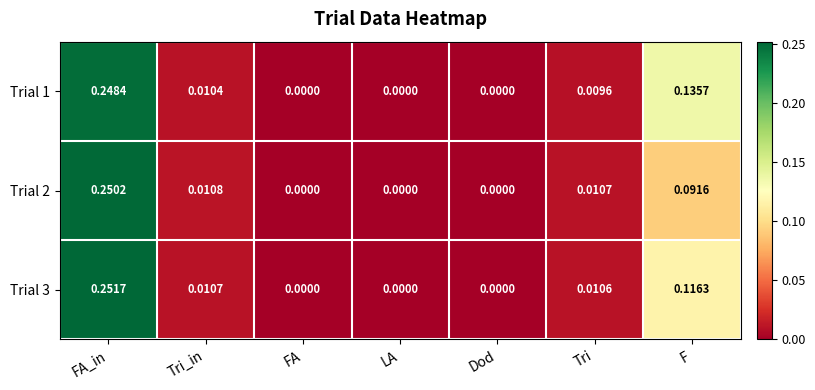

Which category has the highest value across all series?

FA_in